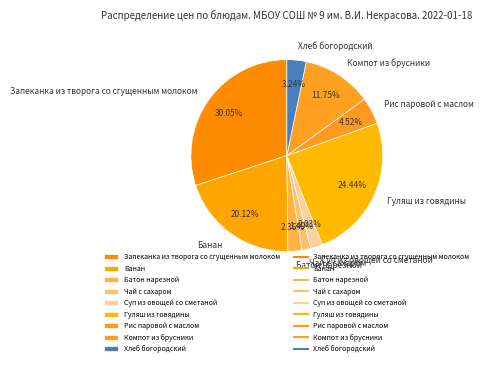

To the nearest percent, what is the average slice percentage?

11%